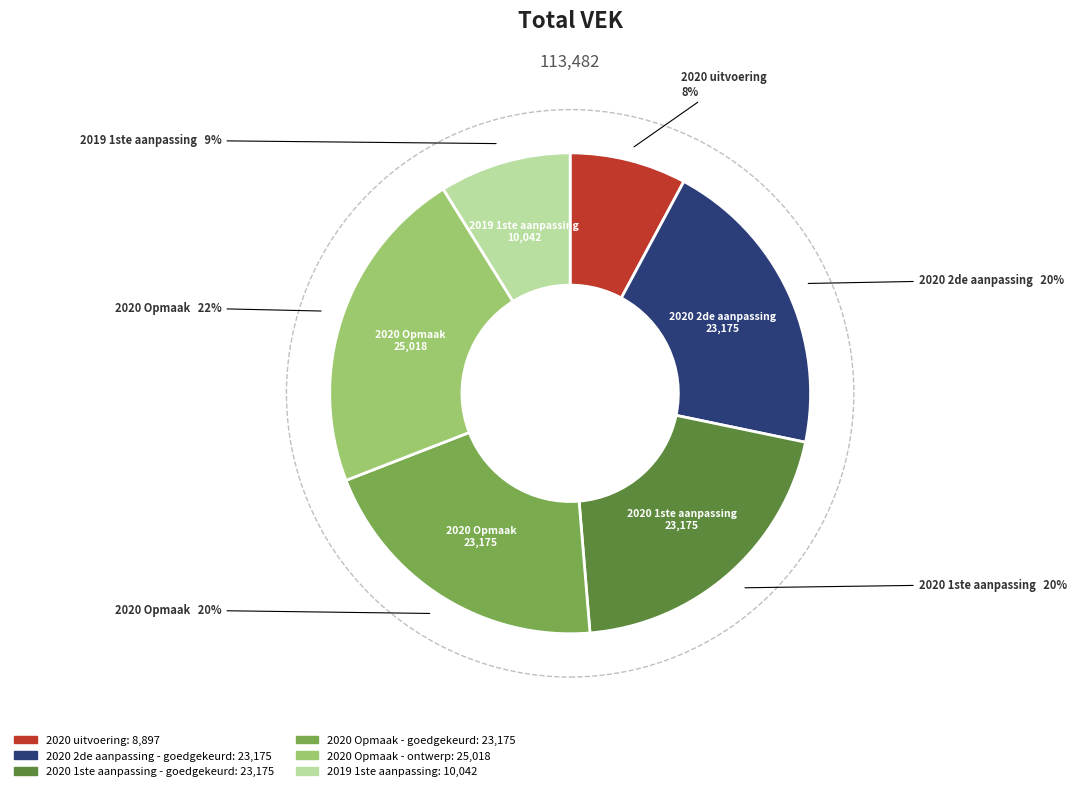

What percentage is the 2020 Opmaak - ontwerp slice, to the nearest percent?

22%